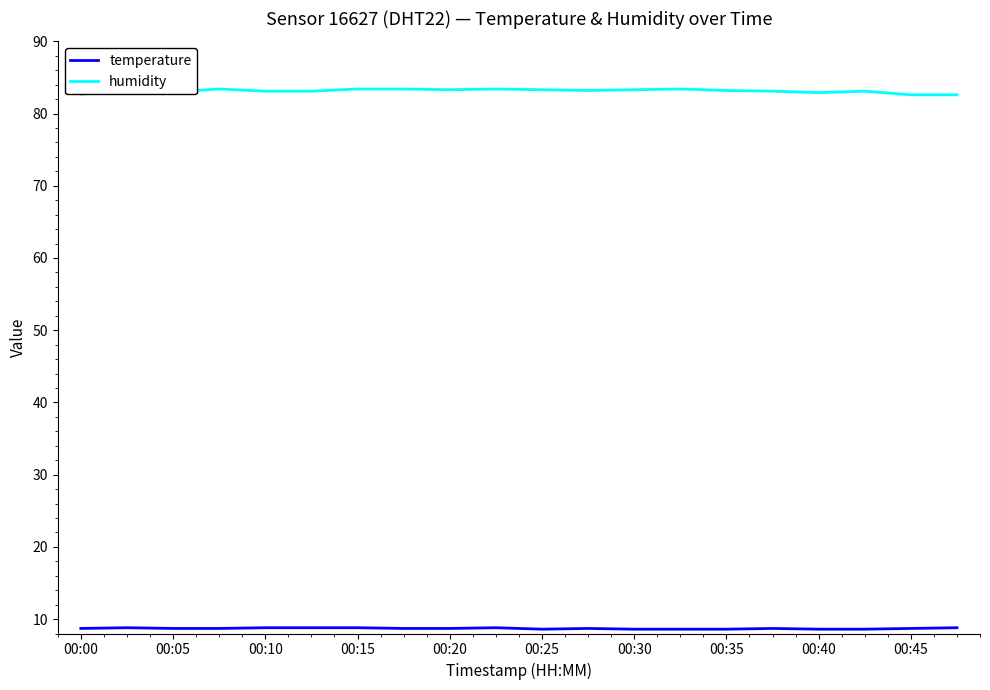

What is the minimum value shown in the chart?

8.6